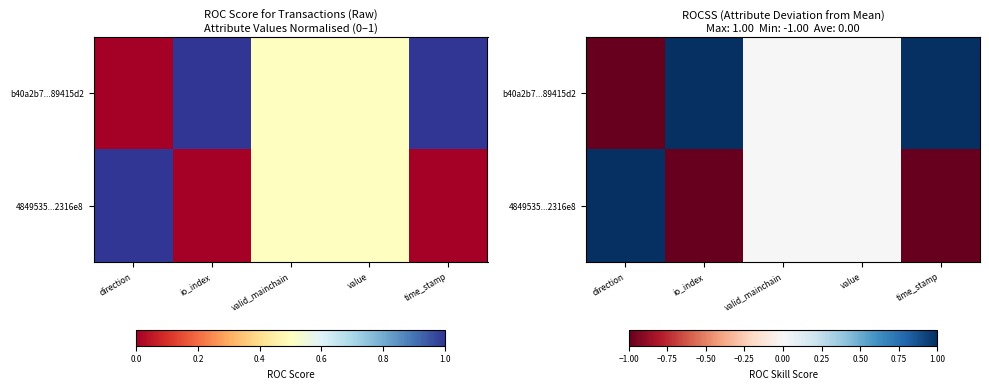

The value of b40a2b7...89415d2 at value is 0. True or false?

True